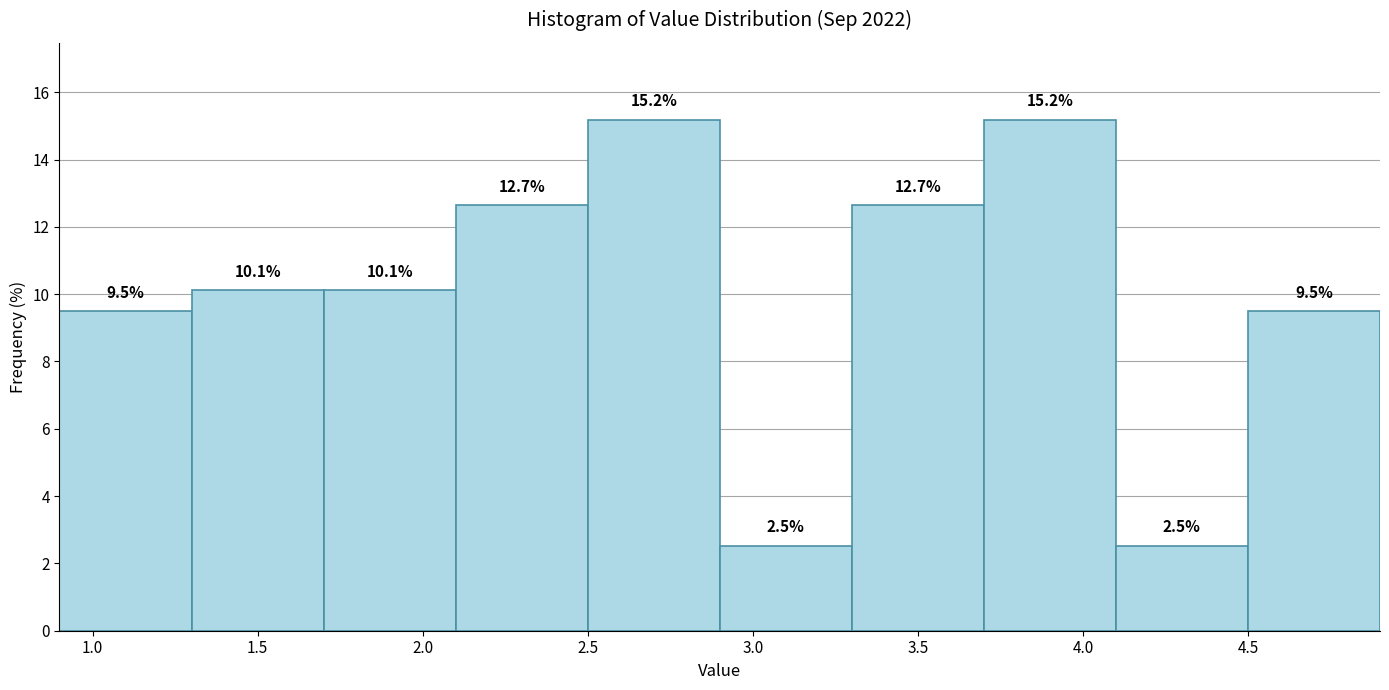

Reading left to right, list every bar in this chart as the range it spans on the x-axis followed by its height.

0.9 to 1.3: 9.5
1.3 to 1.7: 10.1
1.7 to 2.1: 10.1
2.1 to 2.5: 12.7
2.5 to 2.9: 15.2
2.9 to 3.3: 2.5
3.3 to 3.7: 12.7
3.7 to 4.1: 15.2
4.1 to 4.5: 2.5
4.5 to 4.9: 9.5